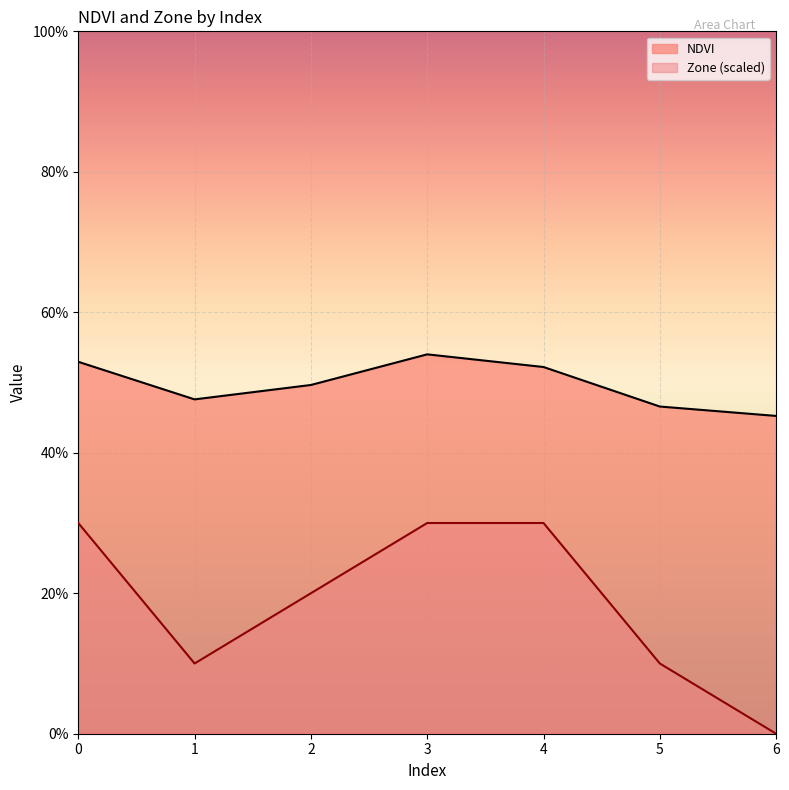

True or false: Zone has a value of 0.1 at 1.

False